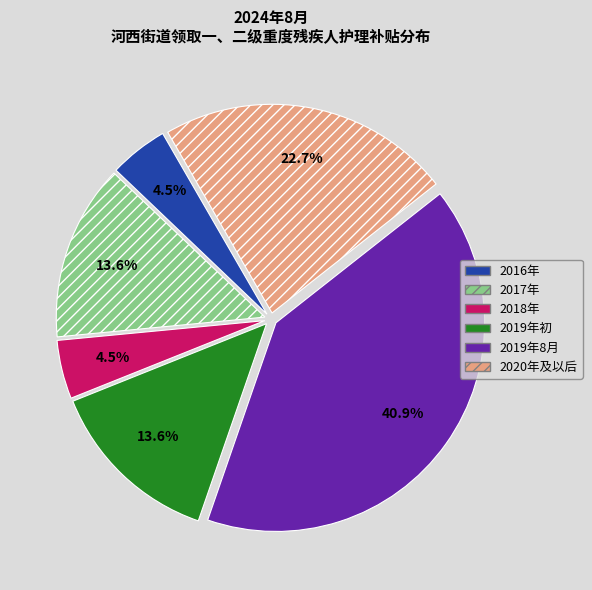

Which category has the biggest portion of the pie?

2019年8月